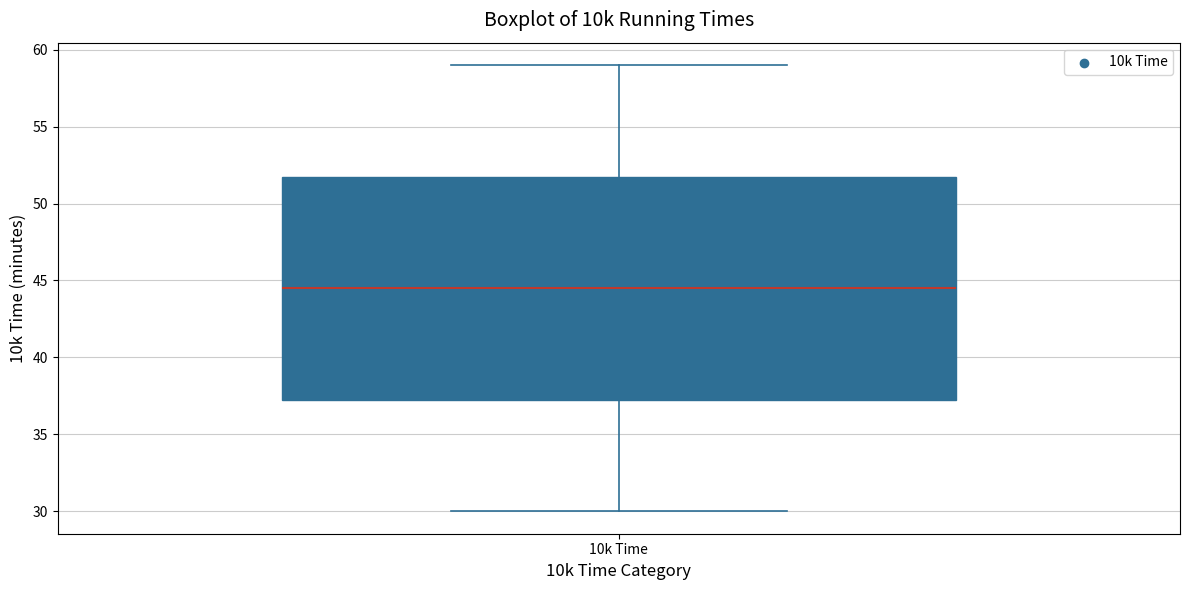

Where does the lower whisker of the box for 10k Time end on the y-axis? The values are not printed on the chart, so give them approximately, as read against the axis.

30.0